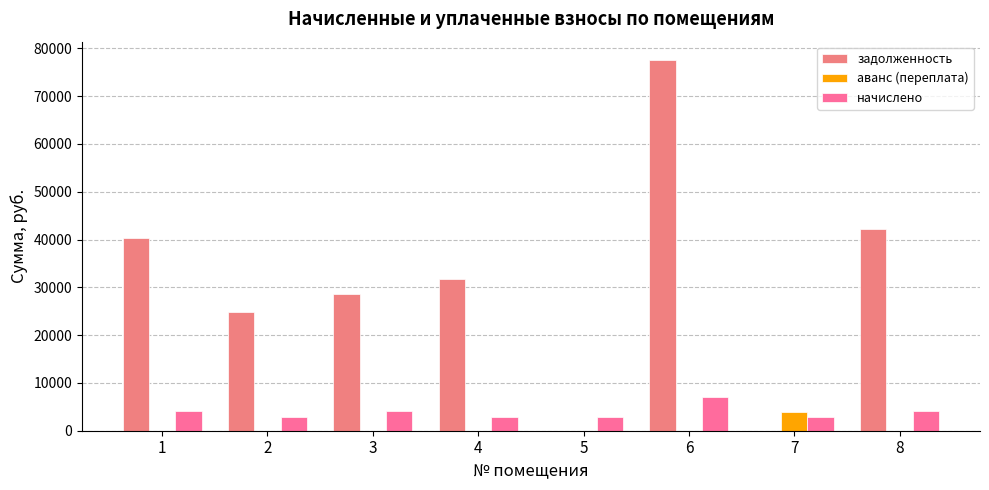

What is the sum of all начислено values?

30935.5